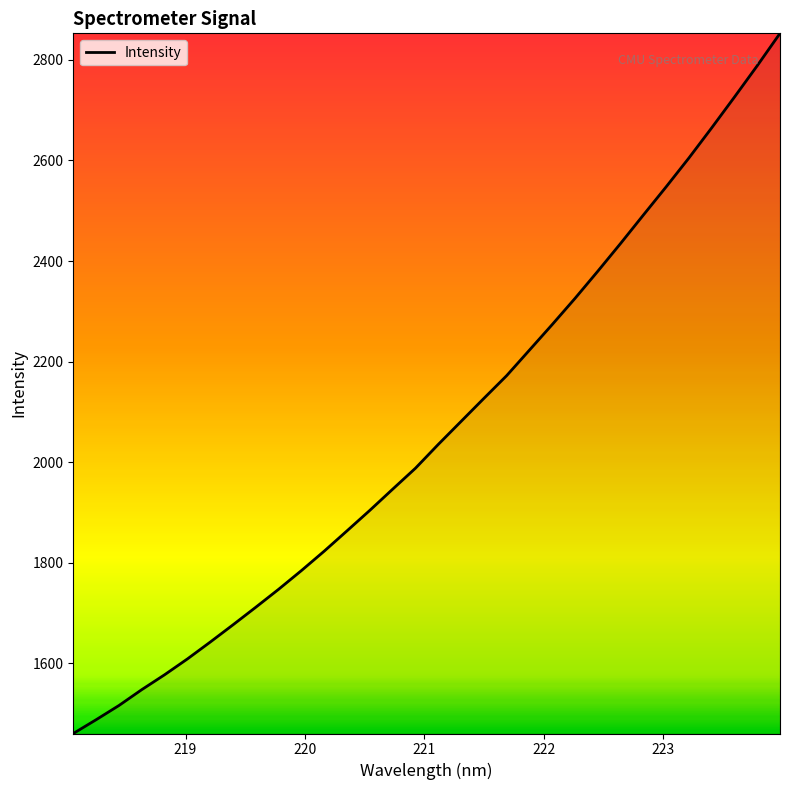

Does the chart display data point markers on the line(s)?

No